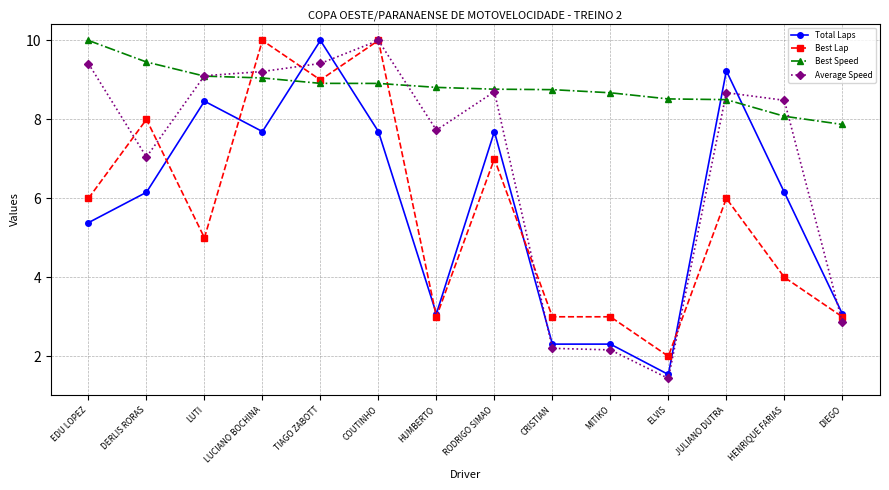

Where is the first local maximum for Total Laps?

LUTI